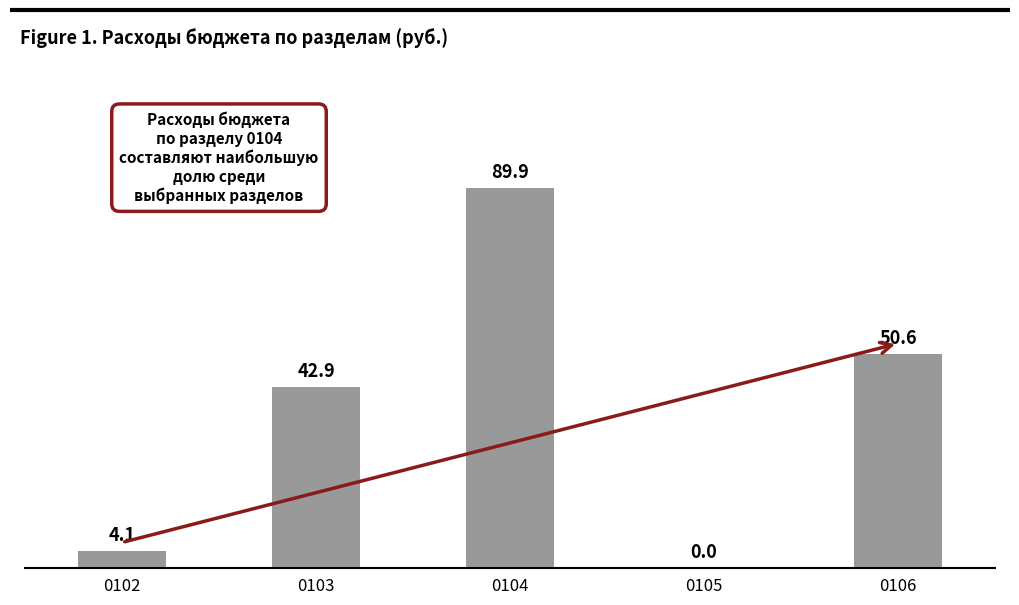

Is it true that the value at 0106 is 19.4?

False